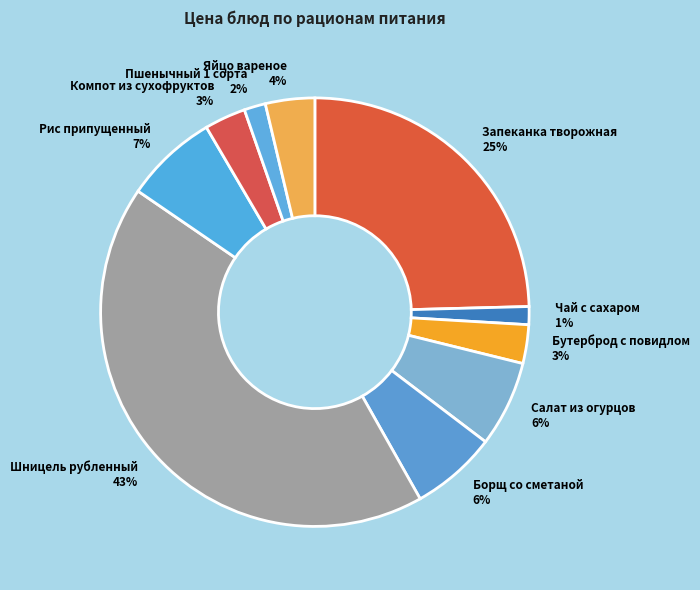

True or false: Борщ со сметаной accounts for 1% of the total.

False